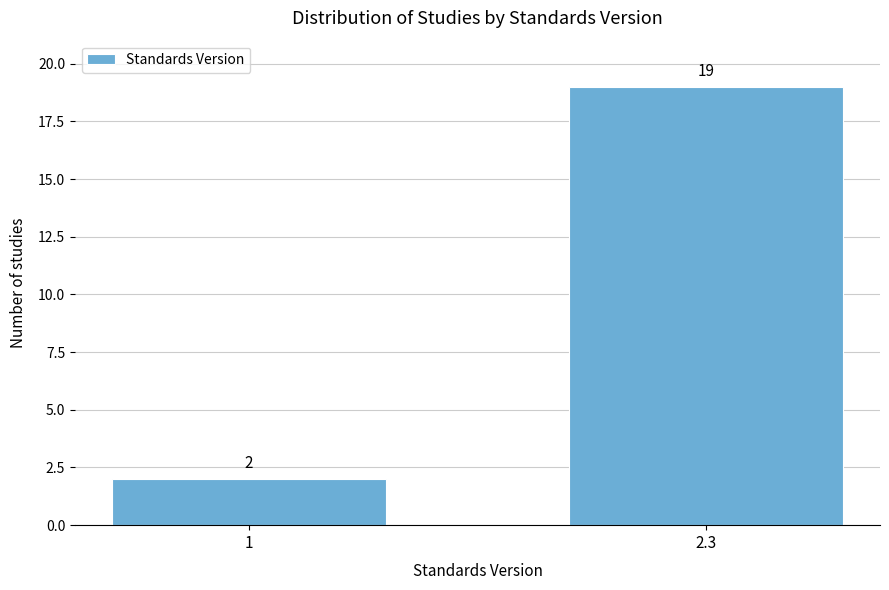

Reading right to left, list all the values displayed in this chart.

19	2